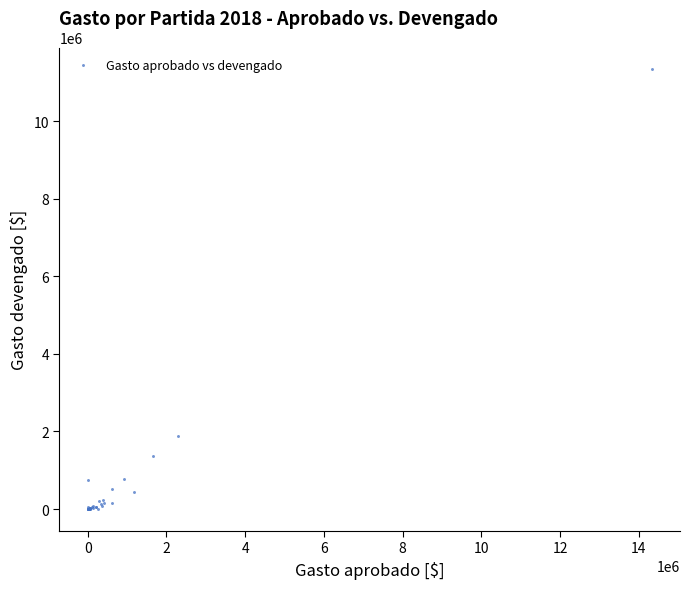

What Y value in the scatter plot is closest to 5664193?

1877180.0